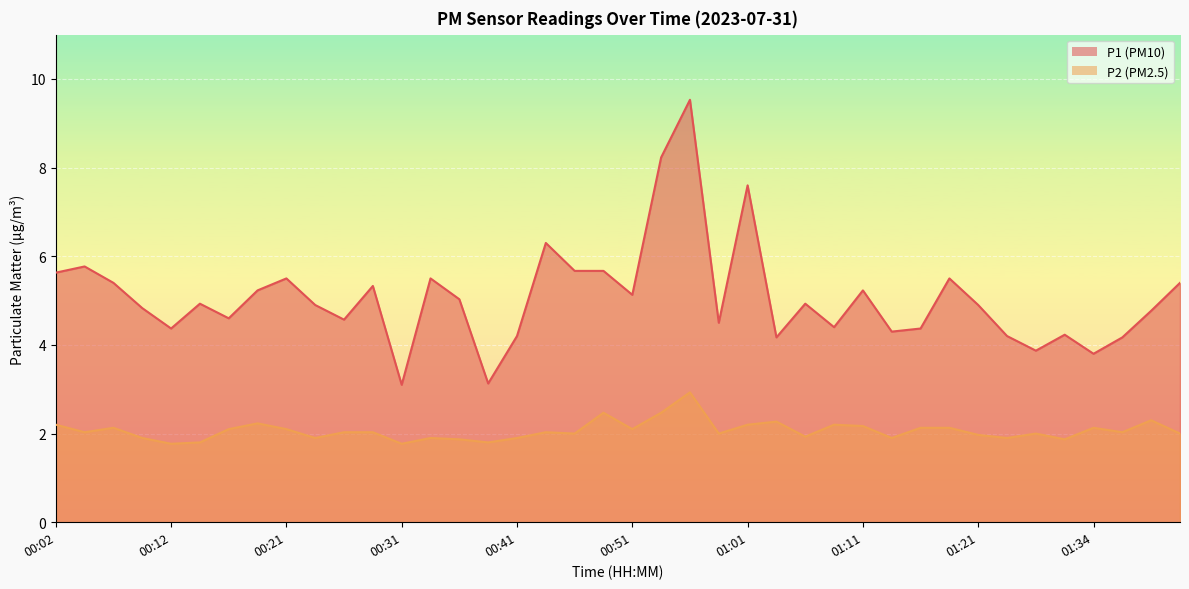

Where does the P1 series first go above 4?

00:02